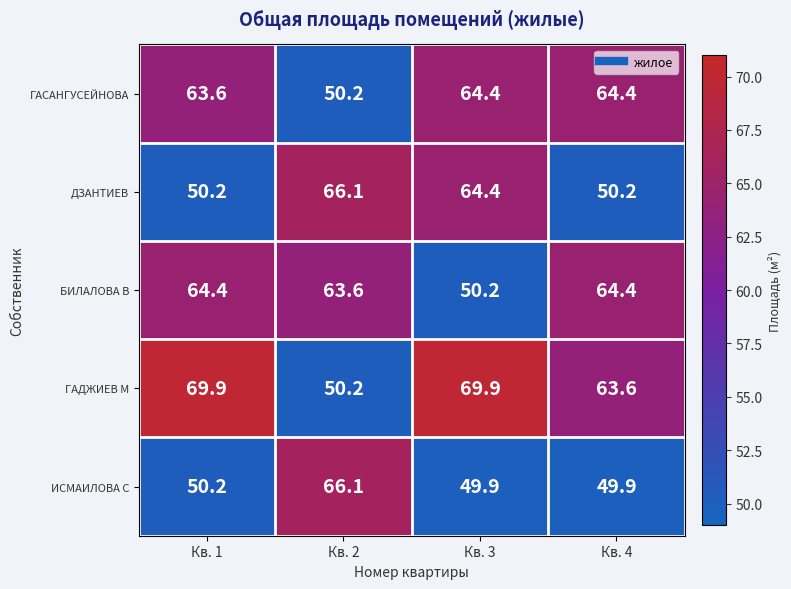

What is the average value of the БИЛАЛОВА В series?

60.7